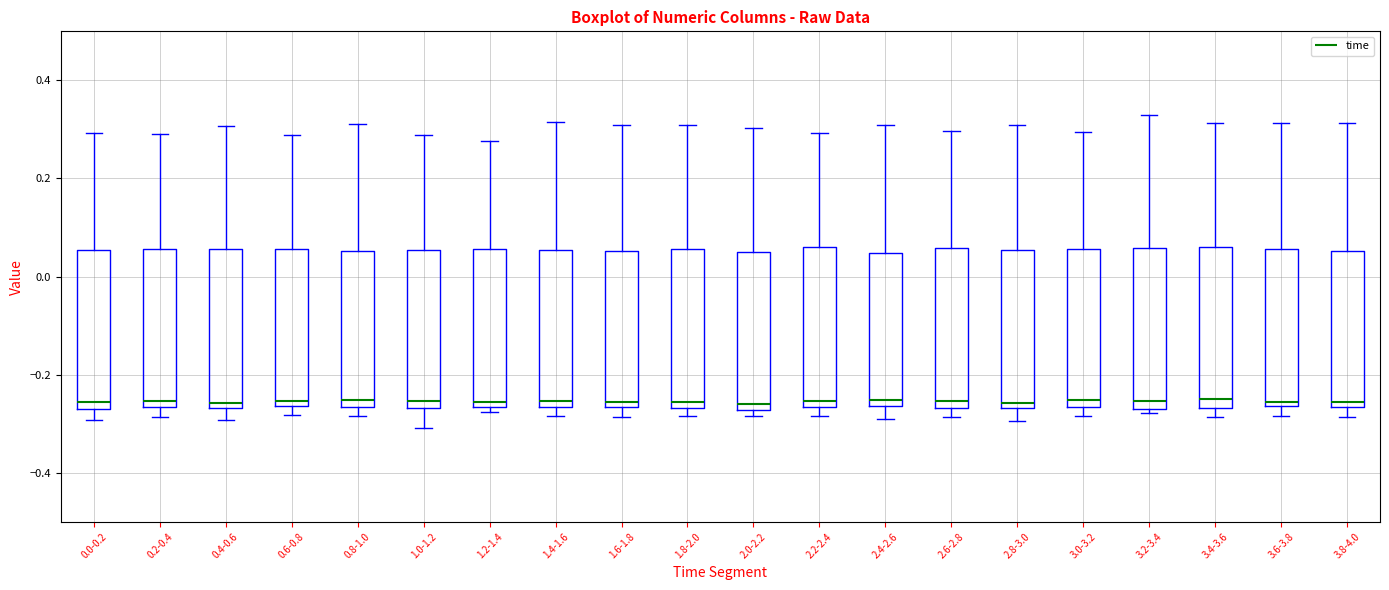

Reading left to right, read every box against the y-axis: the position of its median line, the range the box covers, and the ends of its whiskers. The values are not printed on the chart, so give them approximately, as read against the axis.

0.0-0.2: median -0.26 (just above the box's lower edge), box -0.26 to 0.06, whiskers -0.30 to 0.30
0.2-0.4: median -0.26 (just above the box's lower edge), box -0.26 to 0.06, whiskers -0.28 to 0.30
0.4-0.6: median -0.26 (just above the box's lower edge), box -0.26 to 0.06, whiskers -0.30 to 0.30
0.6-0.8: median -0.26 (just above the box's lower edge), box -0.26 to 0.06, whiskers -0.28 to 0.28
0.8-1.0: median -0.26 (just above the box's lower edge), box -0.26 to 0.06, whiskers -0.28 to 0.32
1.0-1.2: median -0.26 (just above the box's lower edge), box -0.26 to 0.06, whiskers -0.30 to 0.28
1.2-1.4: median -0.26 (just above the box's lower edge), box -0.26 to 0.06, whiskers -0.28 to 0.28
1.4-1.6: median -0.26 (just above the box's lower edge), box -0.26 to 0.06, whiskers -0.28 to 0.32
1.6-1.8: median -0.26 (just above the box's lower edge), box -0.26 to 0.06, whiskers -0.28 to 0.30
1.8-2.0: median -0.26 (just above the box's lower edge), box -0.26 to 0.06, whiskers -0.28 to 0.30
2.0-2.2: median -0.26, box -0.28 to 0.04, whiskers -0.28 (just below the box's lower edge) to 0.30
2.2-2.4: median -0.26 (just above the box's lower edge), box -0.26 to 0.06, whiskers -0.28 to 0.30
2.4-2.6: median -0.26 (just above the box's lower edge), box -0.26 to 0.04, whiskers -0.28 to 0.30
2.6-2.8: median -0.26 (just above the box's lower edge), box -0.26 to 0.06, whiskers -0.28 to 0.30
2.8-3.0: median -0.26 (just above the box's lower edge), box -0.26 to 0.06, whiskers -0.30 to 0.30
3.0-3.2: median -0.26 (just above the box's lower edge), box -0.26 to 0.06, whiskers -0.28 to 0.30
3.2-3.4: median -0.26 (just above the box's lower edge), box -0.26 to 0.06, whiskers -0.28 to 0.34
3.4-3.6: median -0.24, box -0.26 to 0.06, whiskers -0.28 to 0.32
3.6-3.8: median -0.26 (just above the box's lower edge), box -0.26 to 0.06, whiskers -0.28 to 0.32
3.8-4.0: median -0.26 (just above the box's lower edge), box -0.26 to 0.06, whiskers -0.28 to 0.32